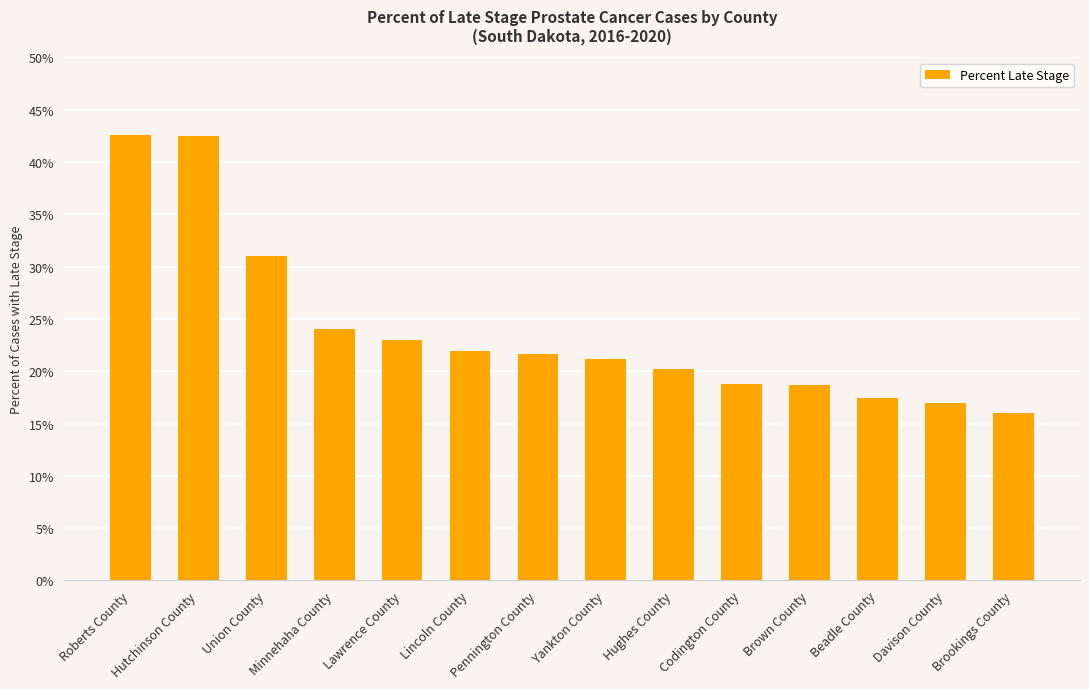

What is the smallest value displayed?

16.0